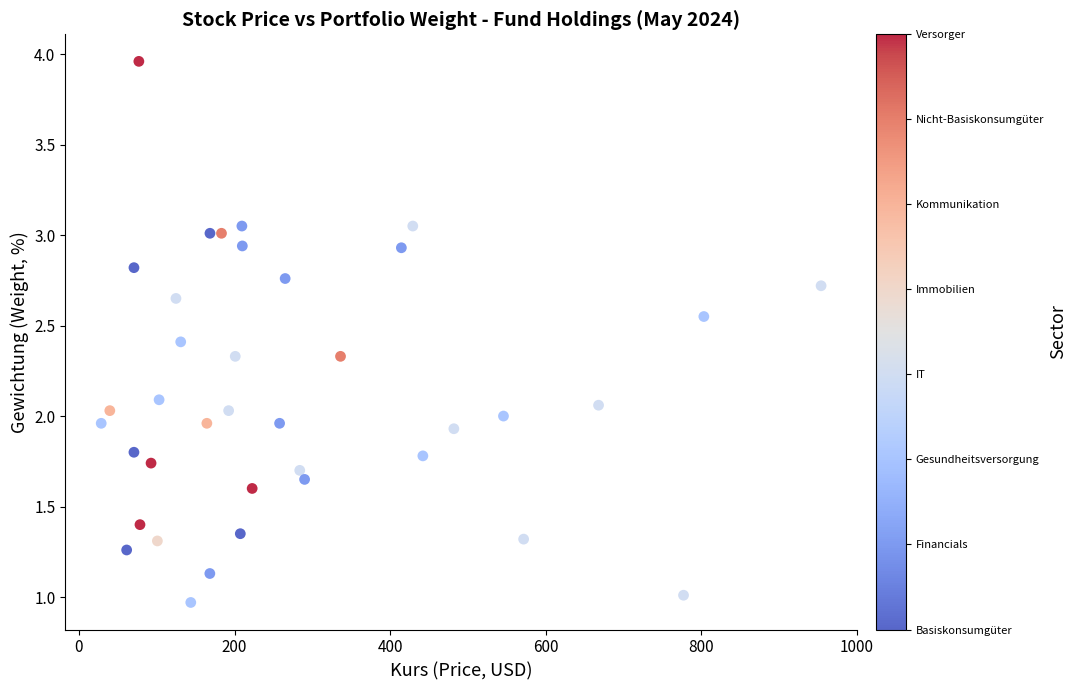

What is the range of X values (max minus min)?

925.3